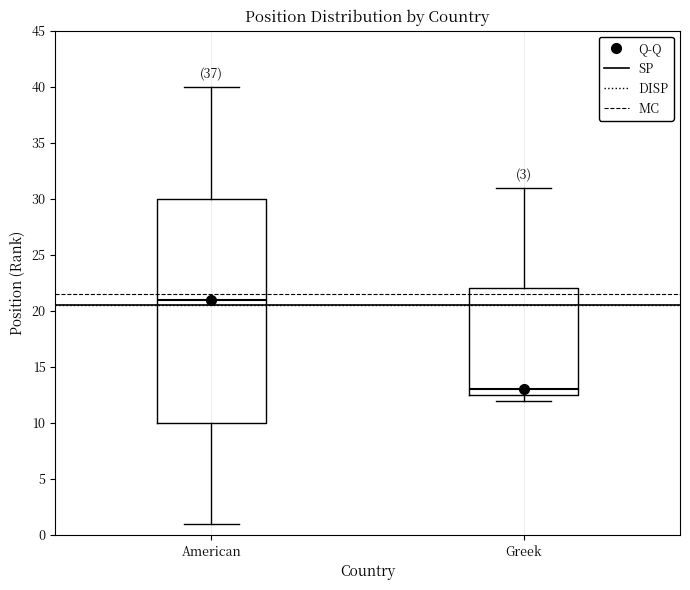

Comparing the boxes themselves (not the whiskers), which one is the tallest?

American